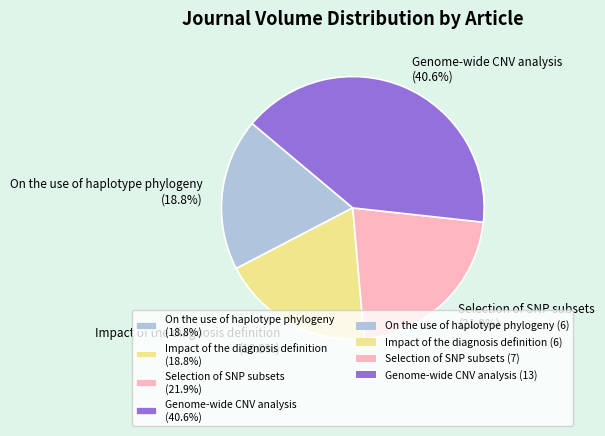

Does Genome-wide CNV analysis represent more than half of the total?

No